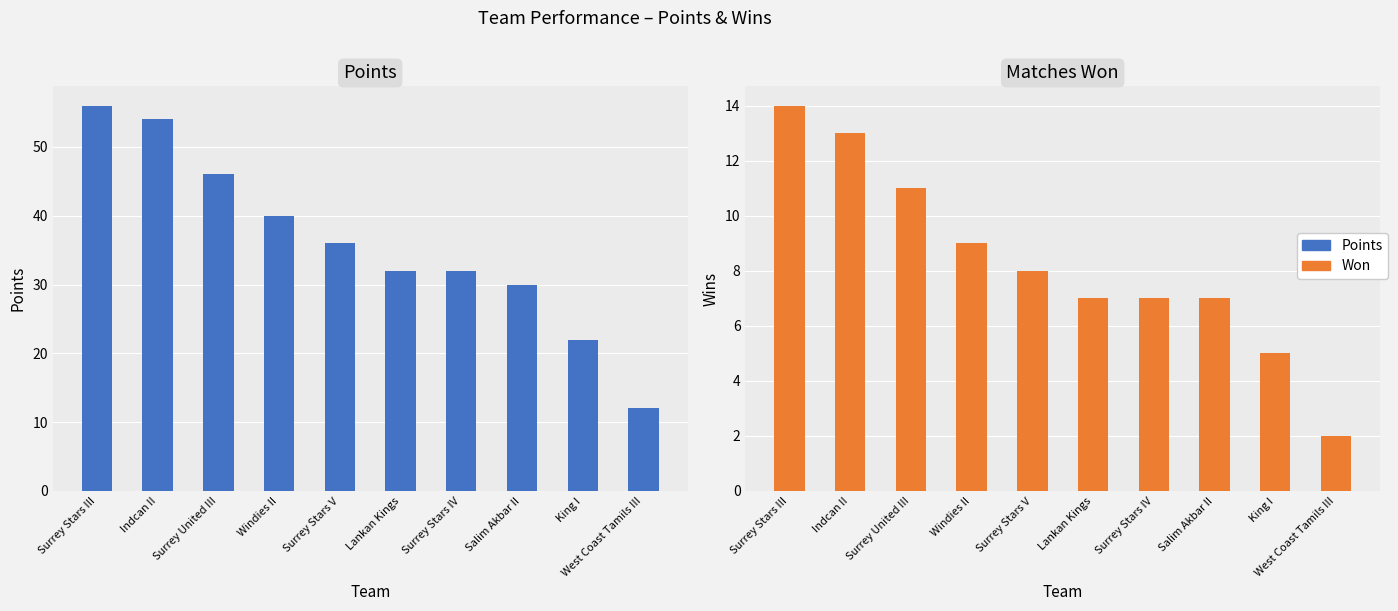

Reading left to right, list all the values displayed in this chart.

Points: Surrey Stars III=56	Indcan II=54	Surrey United III=46	Windies II=40	Surrey Stars V=36	Lankan Kings=32	Surrey Stars IV=32	Salim Akbar II=30	King I=22	West Coast Tamils III=12
Won: Surrey Stars III=14	Indcan II=13	Surrey United III=11	Windies II=9	Surrey Stars V=8	Lankan Kings=7	Surrey Stars IV=7	Salim Akbar II=7	King I=5	West Coast Tamils III=2